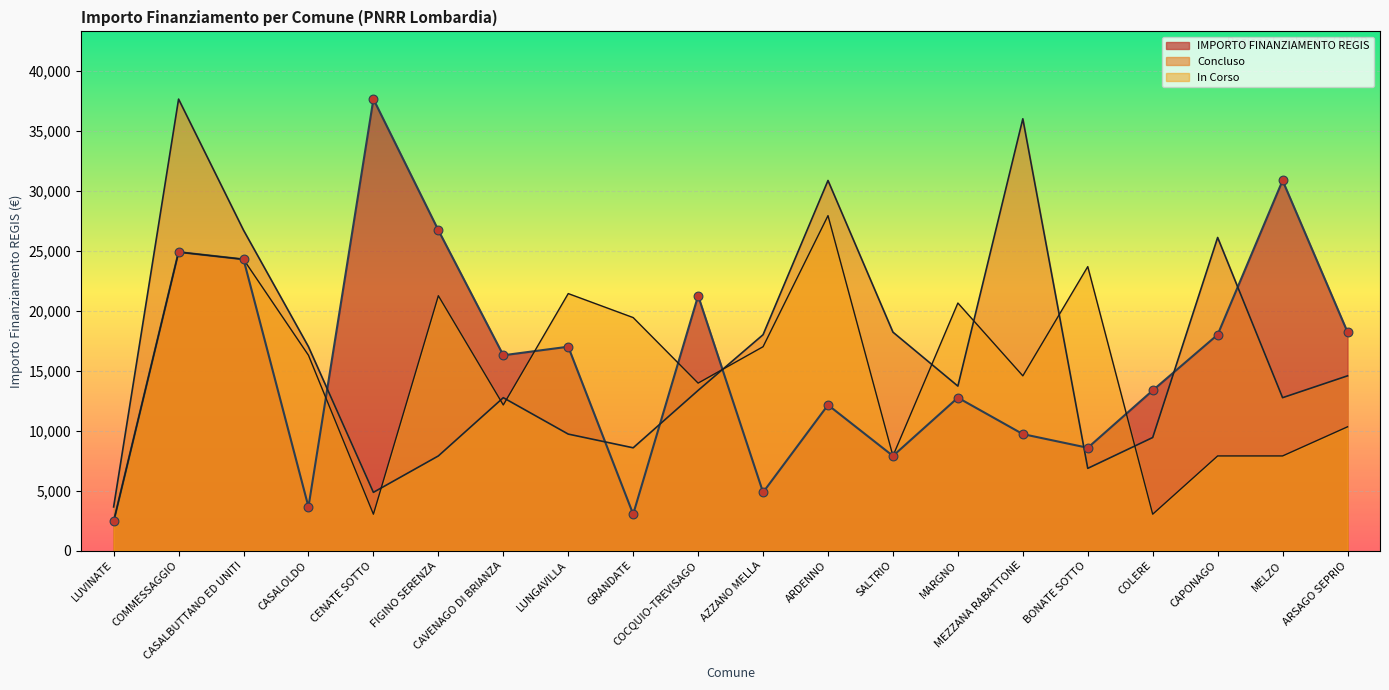

Which series has the largest total across all categories?

Concluso